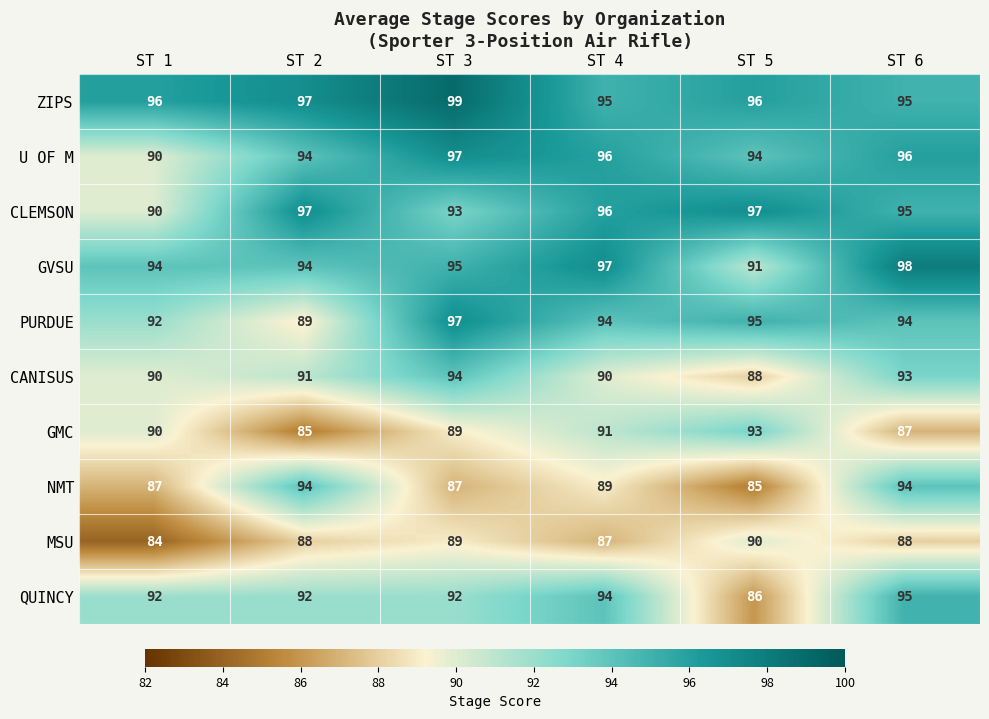

Which series has the largest total across all categories?

ZIPS